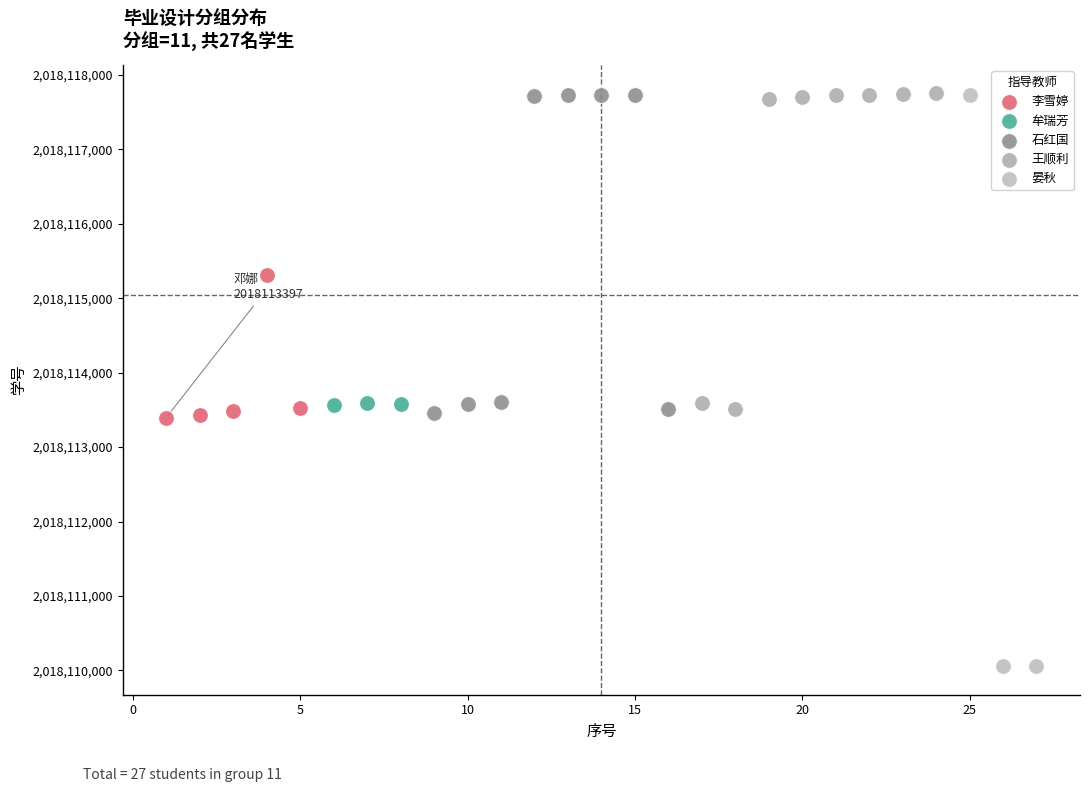

Which series reaches the minimum Y coordinate?

晏秋